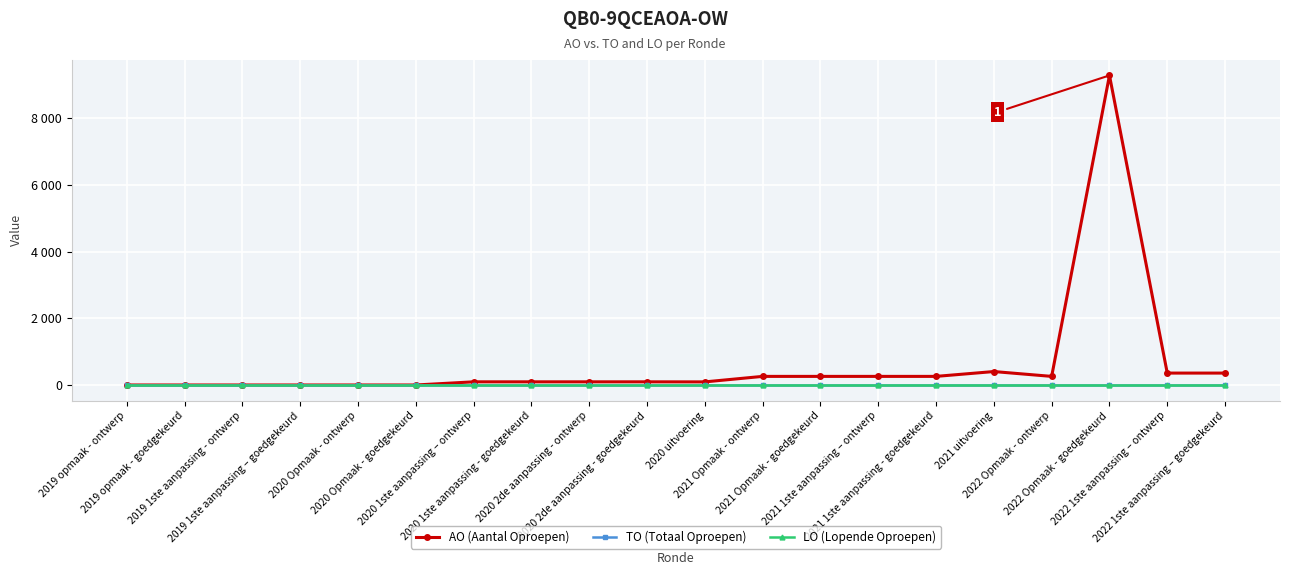

Is this an area chart (filled region under the line)?

No